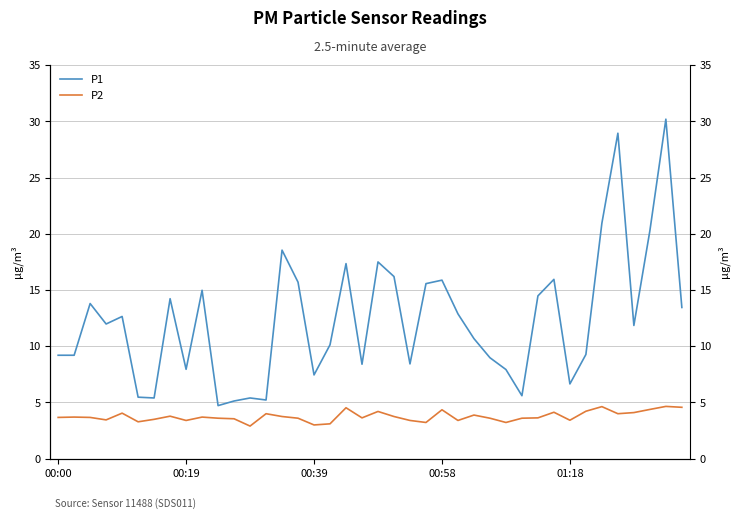

True or false: P2 and P1 intersect in this chart.

False